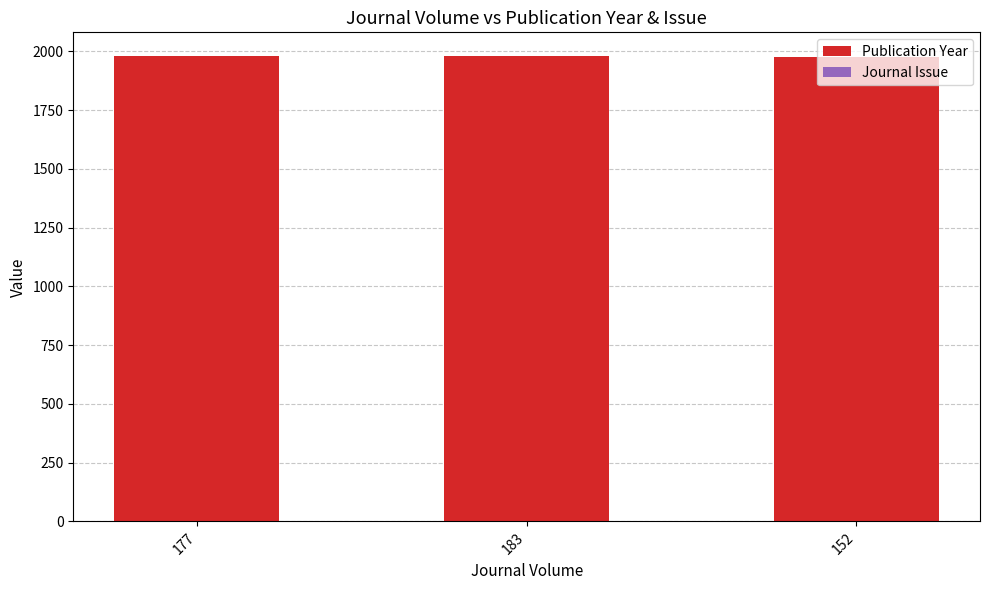

The Publication Year series shows 1980 at 177. True or false?

True